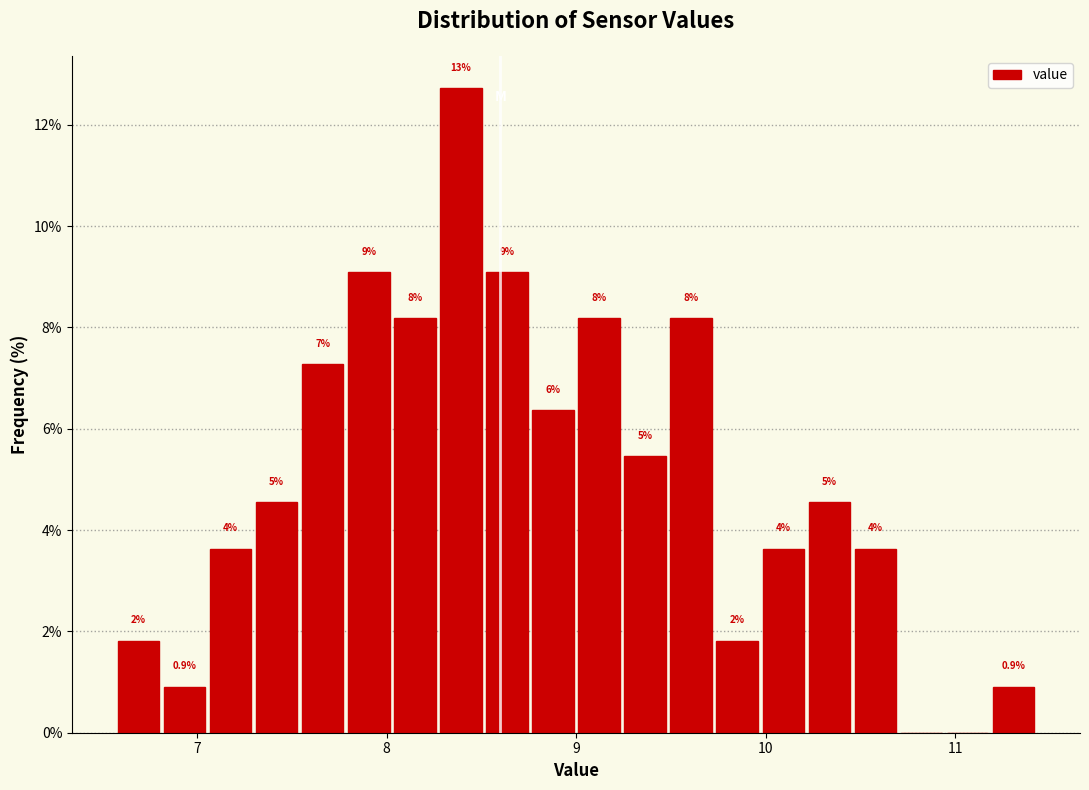

Read against the x-axis, roughly where is the centre of the tallest bar?

8.4